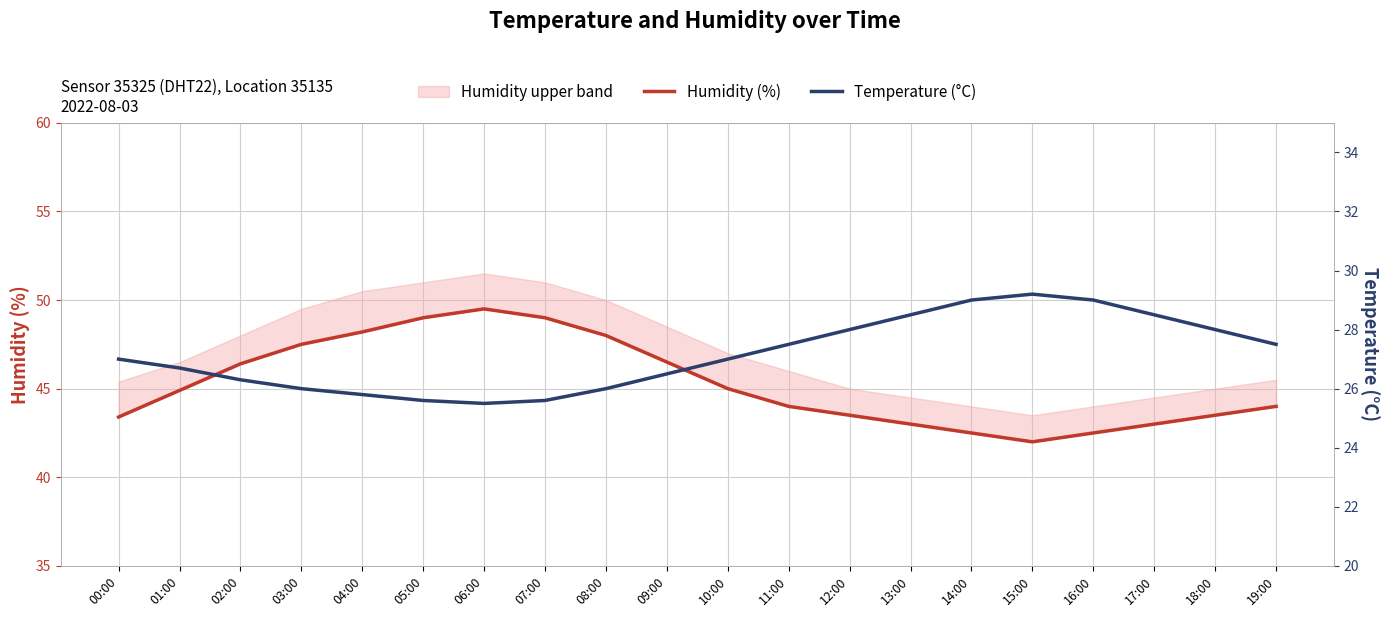

At which category does the chart reach its peak across all series?

06:00